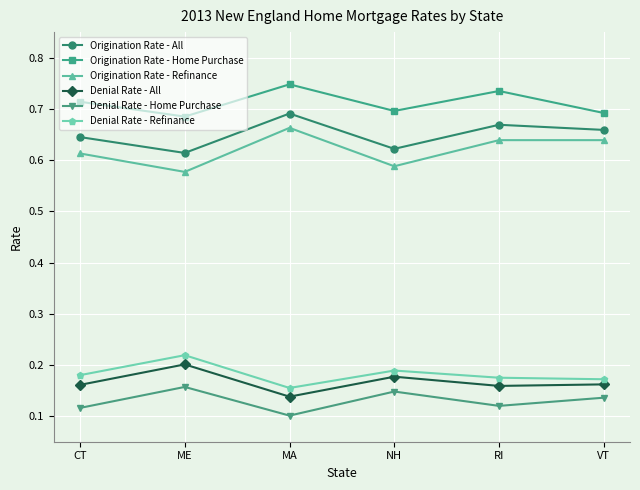

What is the sum of all Denial Rate - Refinance values?

1.1